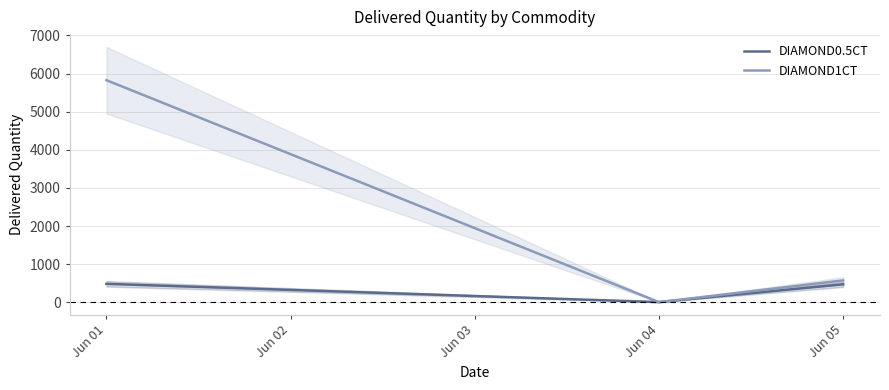

How many data points in DIAMOND1CT are above 573?

1